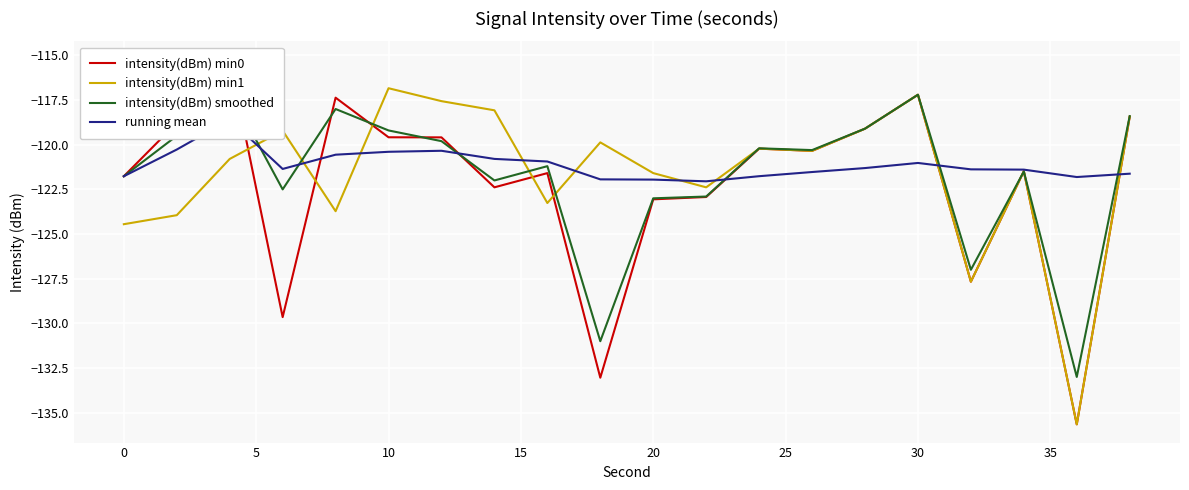

True or false: intensity(dBm) min0 has more than 1 interior local peaks.

True